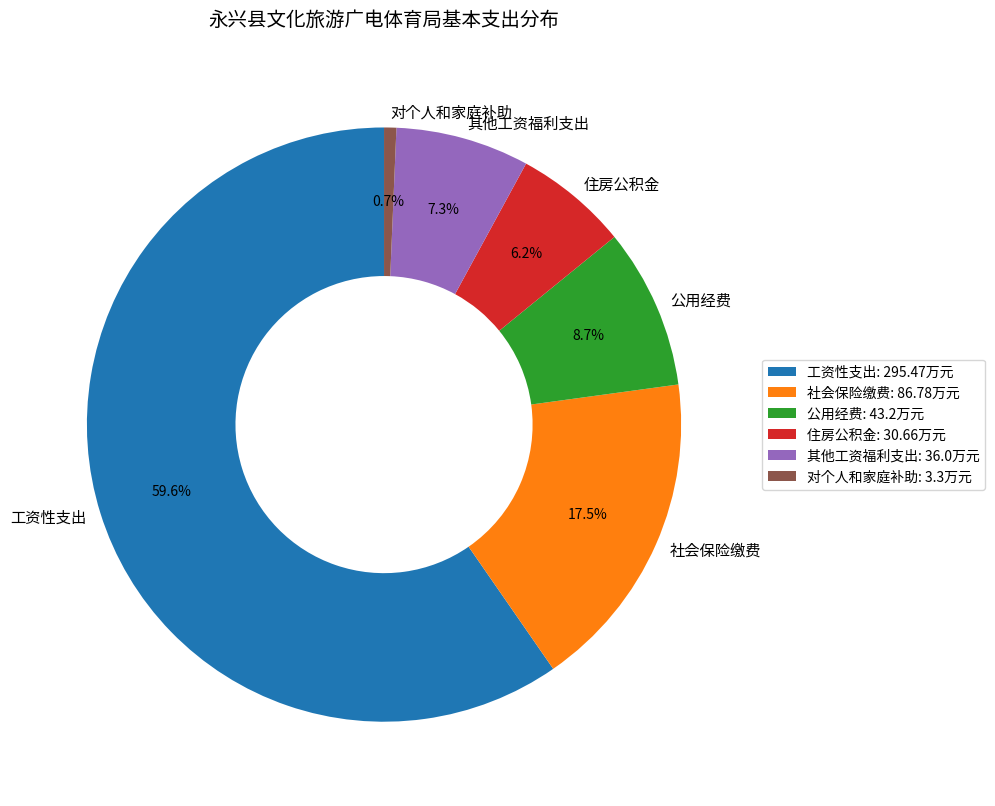

Which category accounts for the majority?

工资性支出